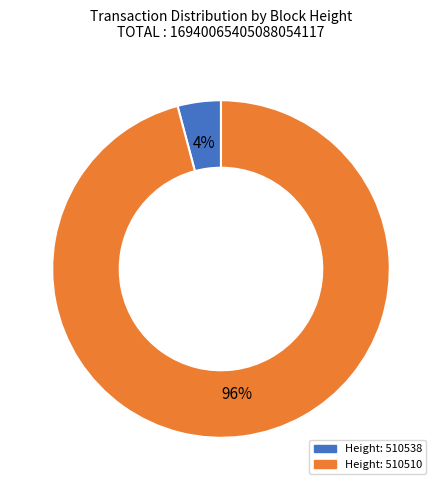

Is there a majority slice in this chart?

Yes